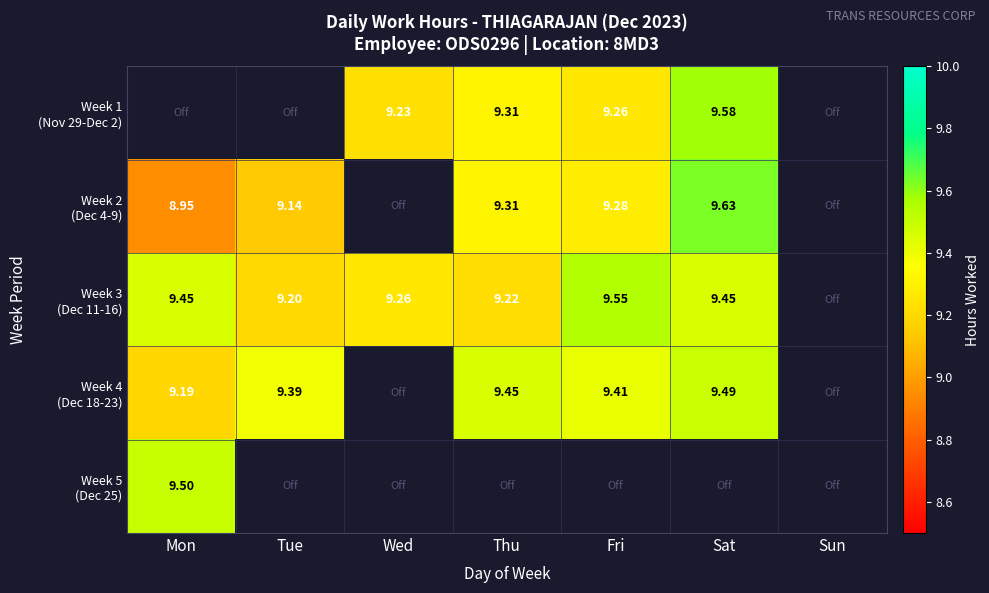

How many data points in Week 3 (Dec 11-16) are less than 9?

1